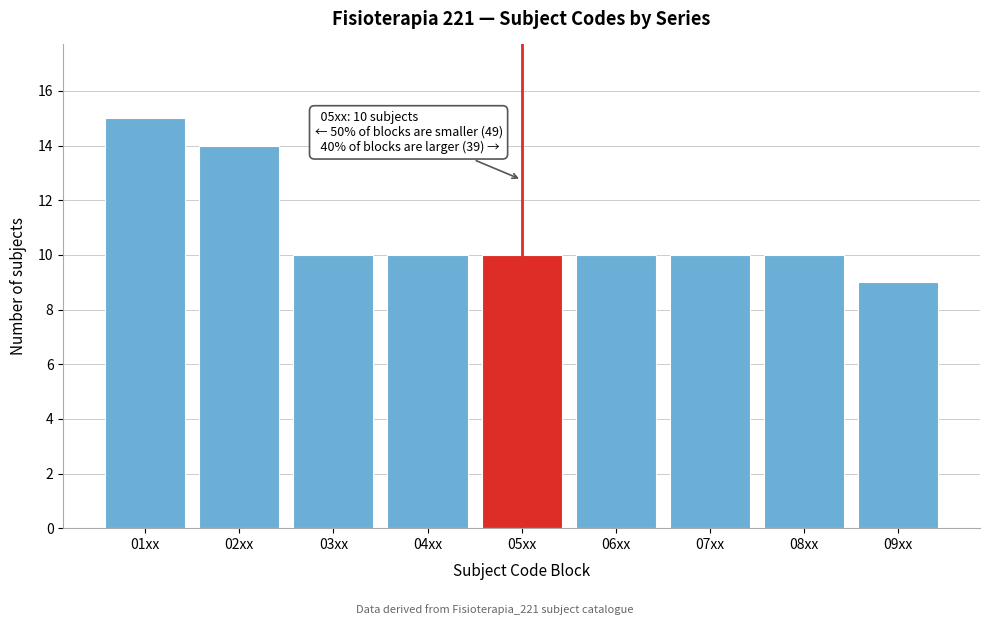

Reading left to right, transcribe all the data shown in this chart.

01xx=15	02xx=14	03xx=10	04xx=10	05xx=10	06xx=10	07xx=10	08xx=10	09xx=9